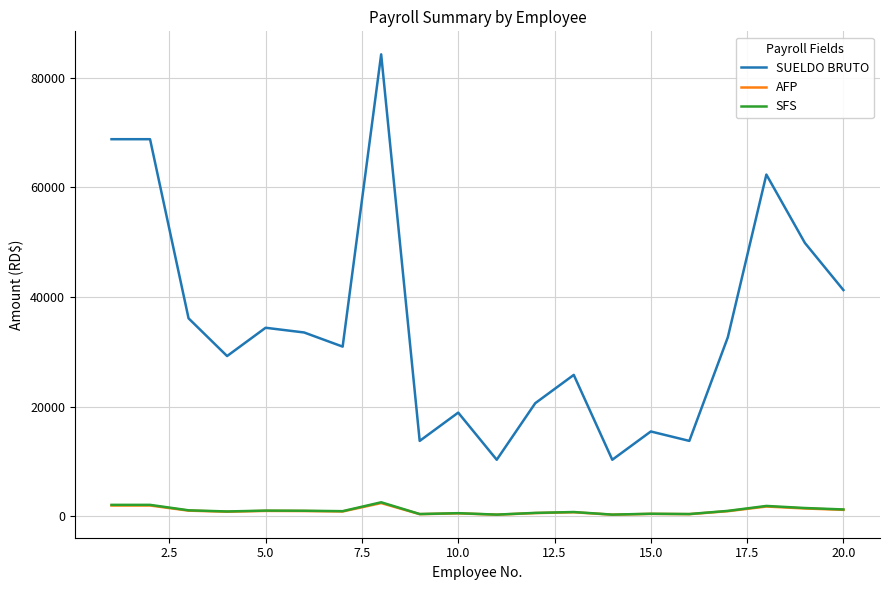

Which series has the largest range (max minus min)?

SUELDO BRUTO